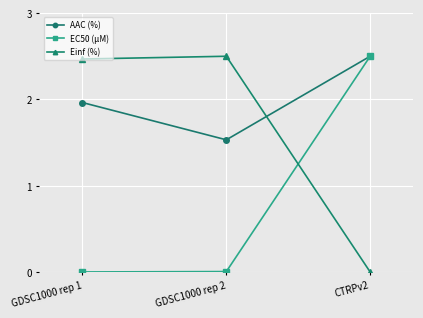

Which series has the largest total across all categories?

AAC (%)